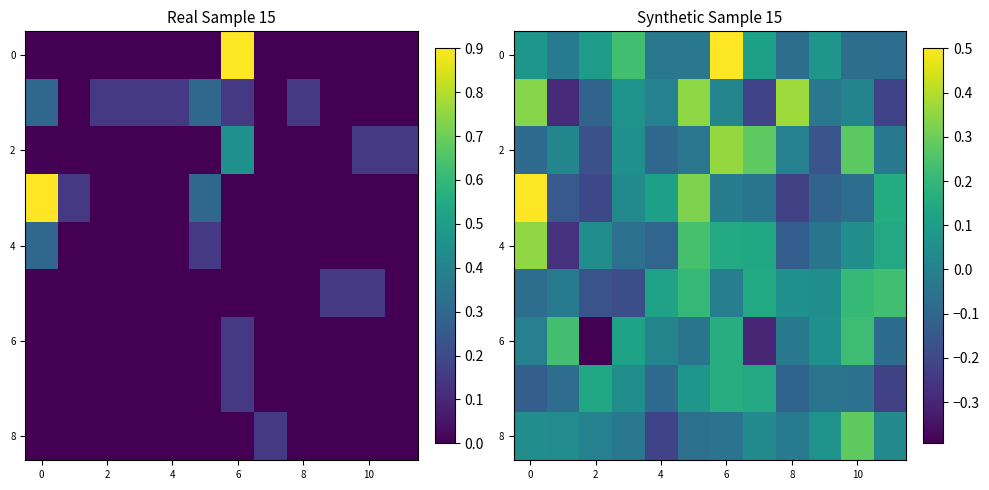

How many categories are shown in the chart?

12